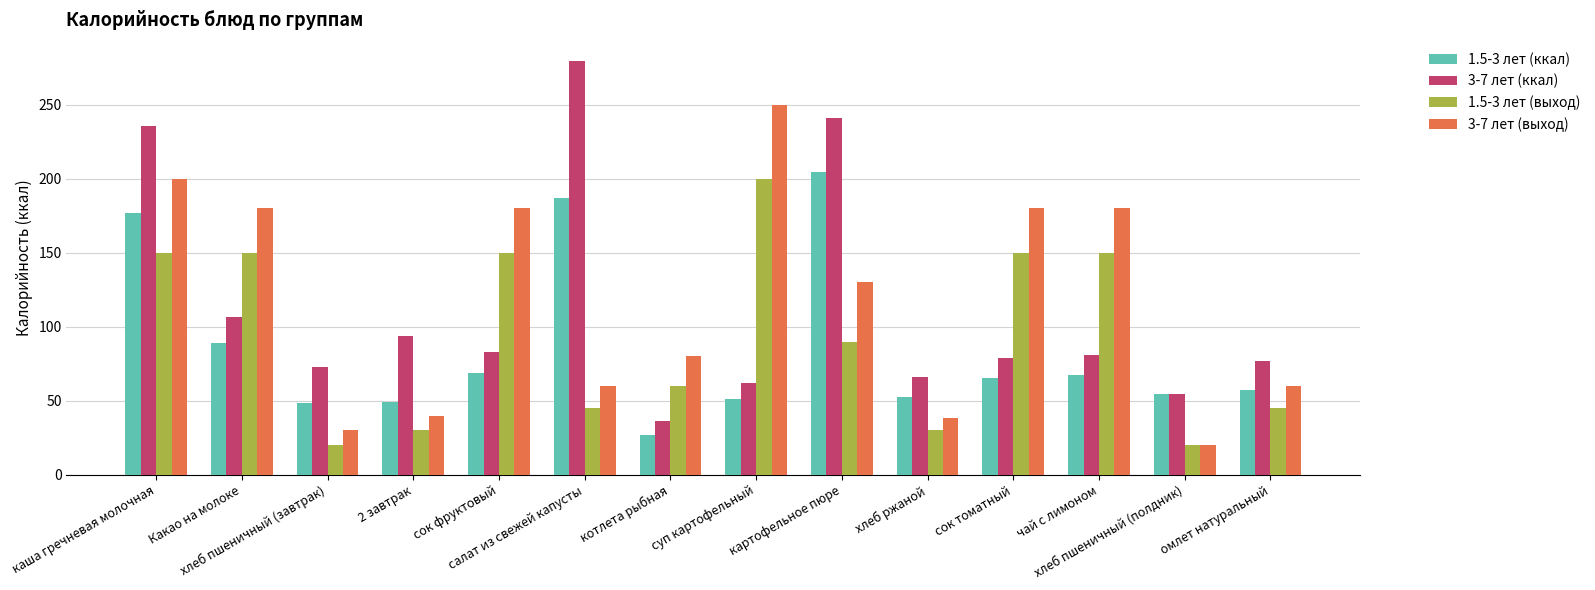

The 1.5-3 лет (ккал) series shows 78.6 at суп картофельный. True or false?

False